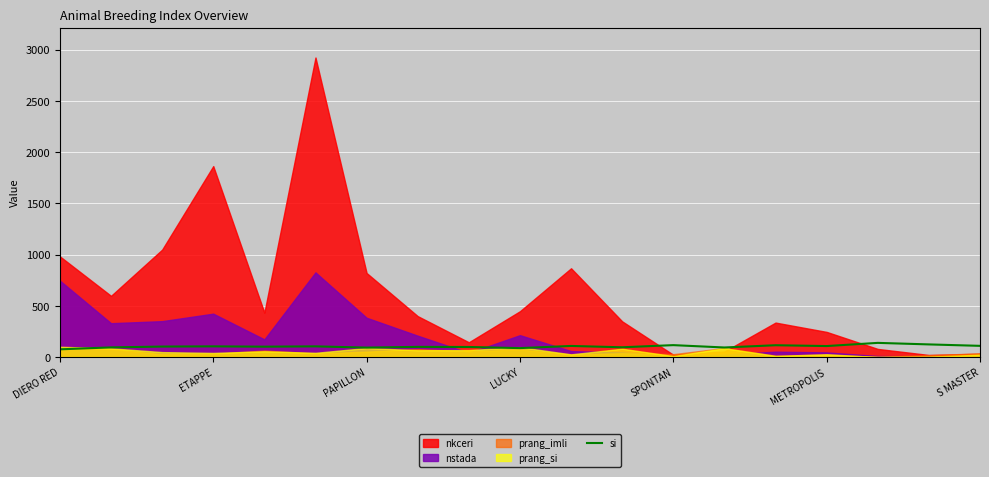

What is the highest value of the si series?

138